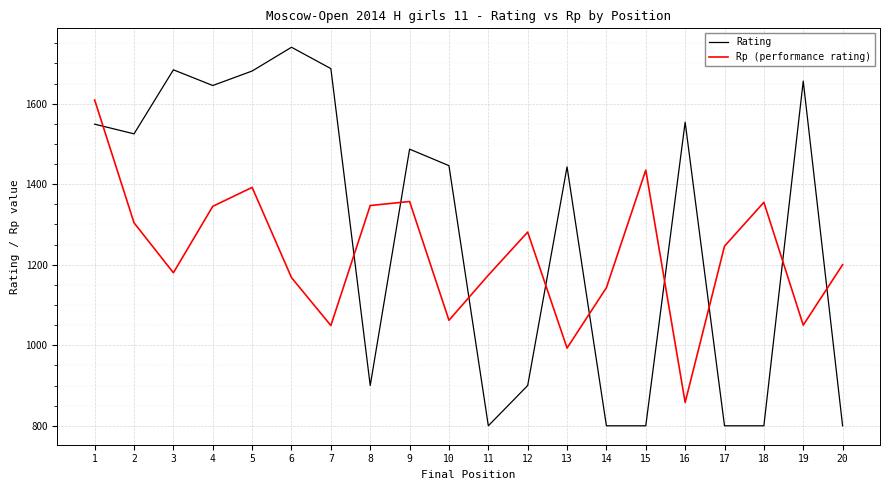

Where is the first local maximum for Rp (performance rating)?

5